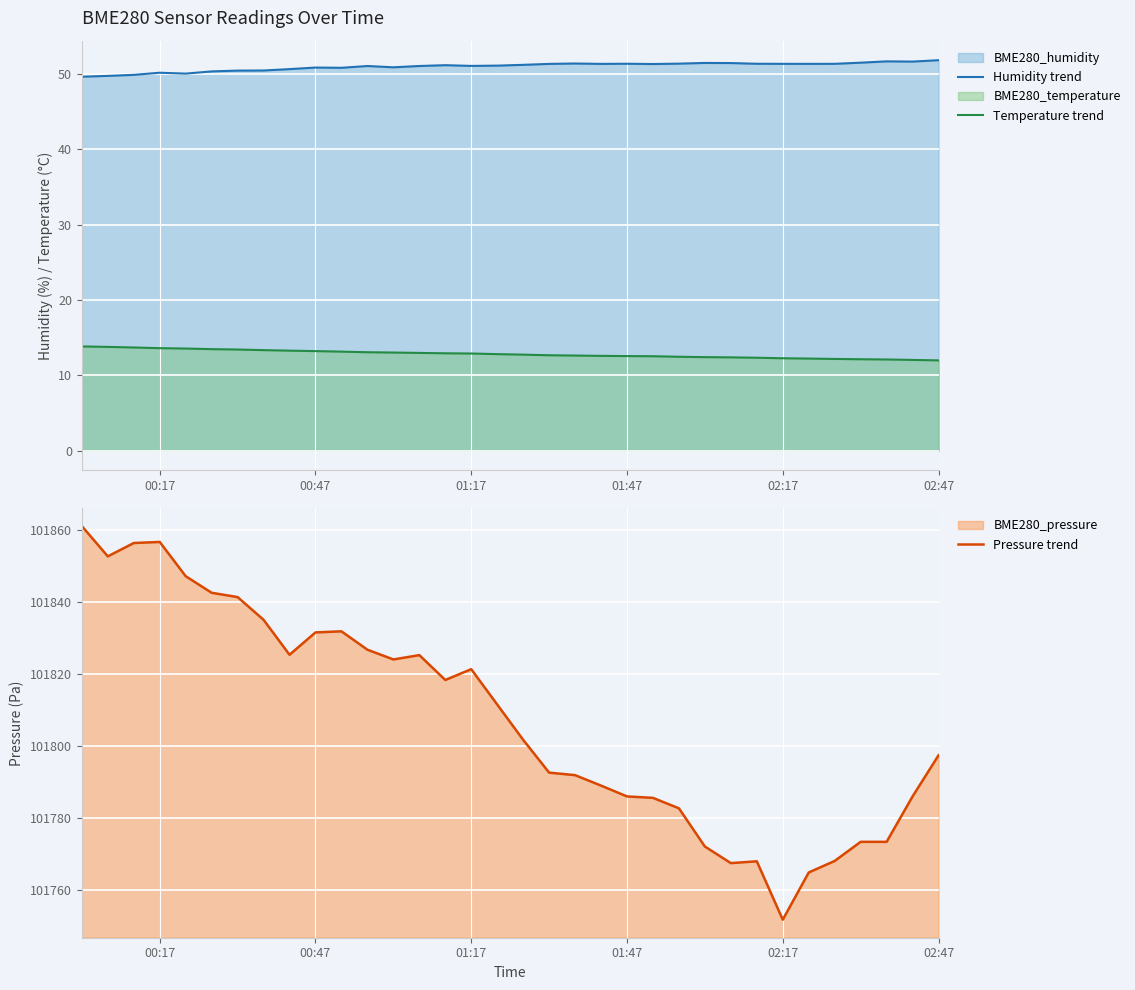

Does the chart display data point markers on the line(s)?

No